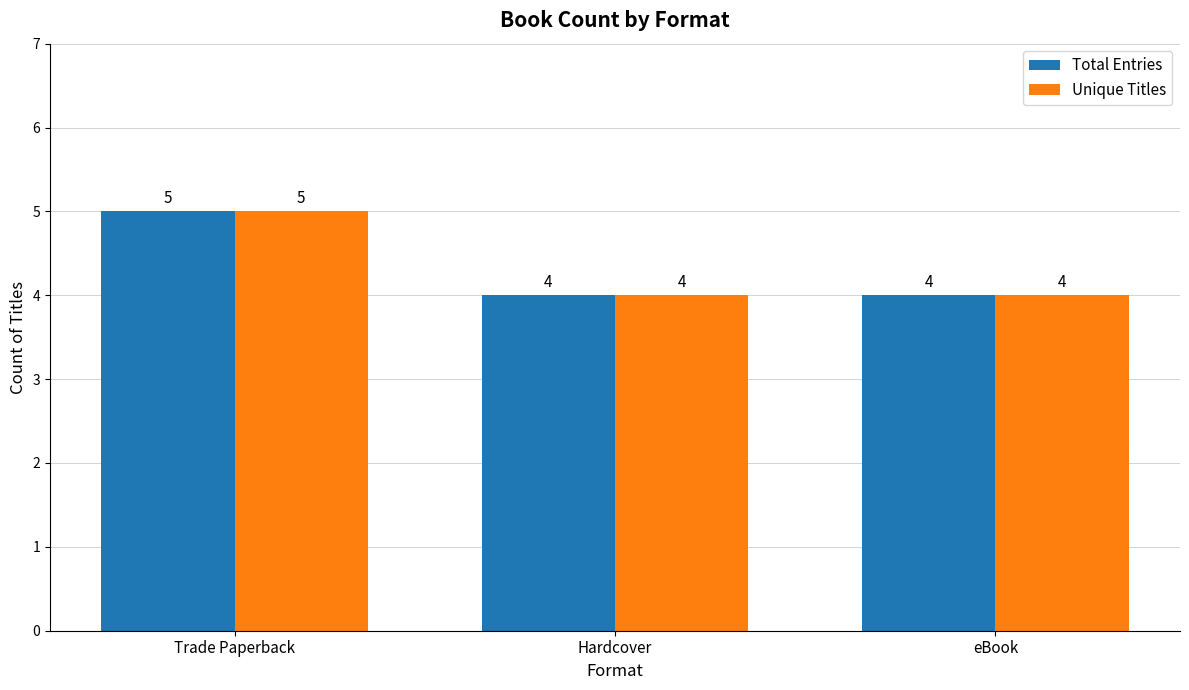

How many bars are there in each group?

2